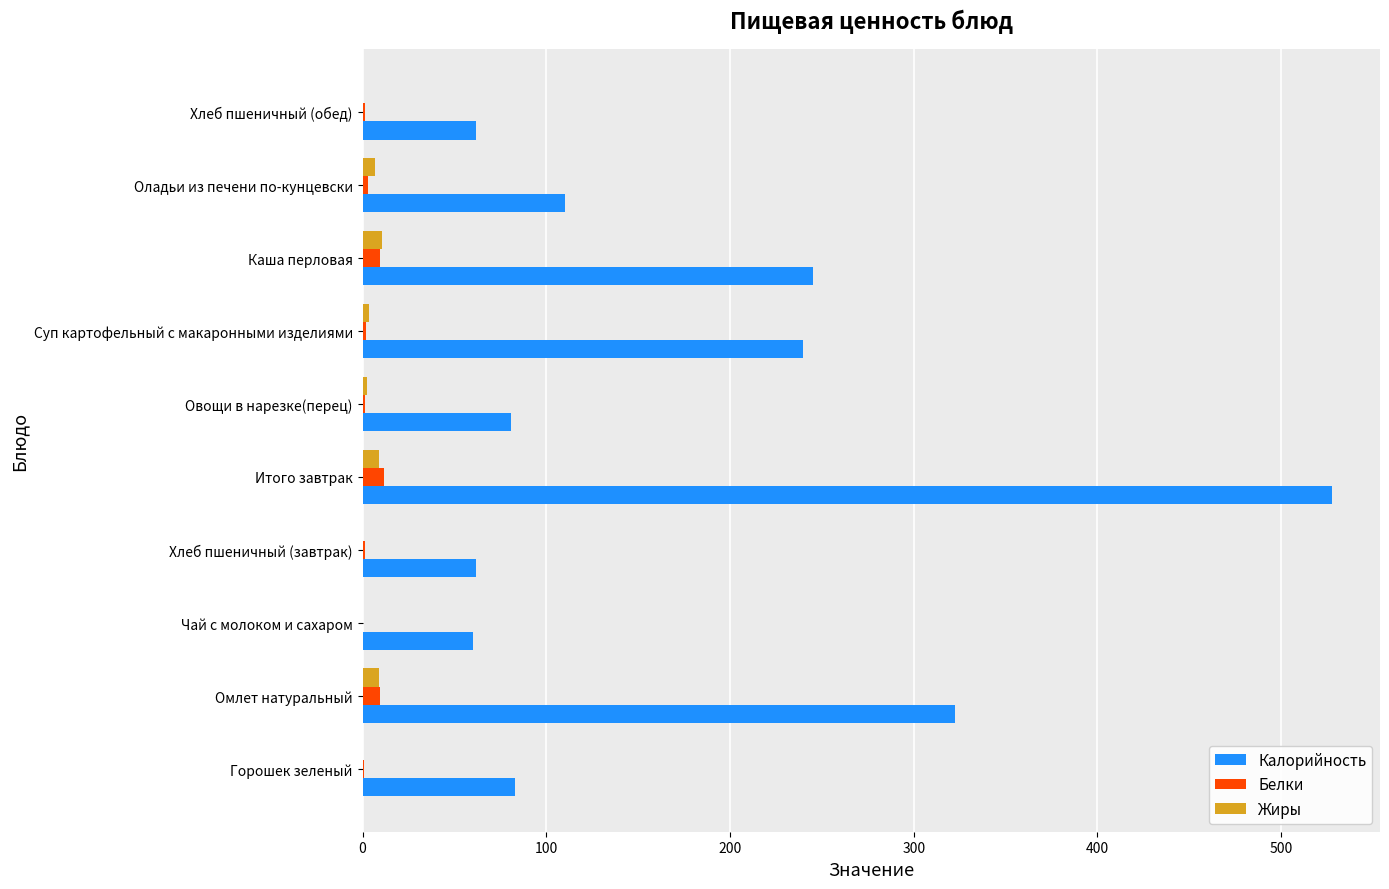

Which series changed the most between Омлет натуральный and Оладьи из печени по-кунцевски?

Калорийность